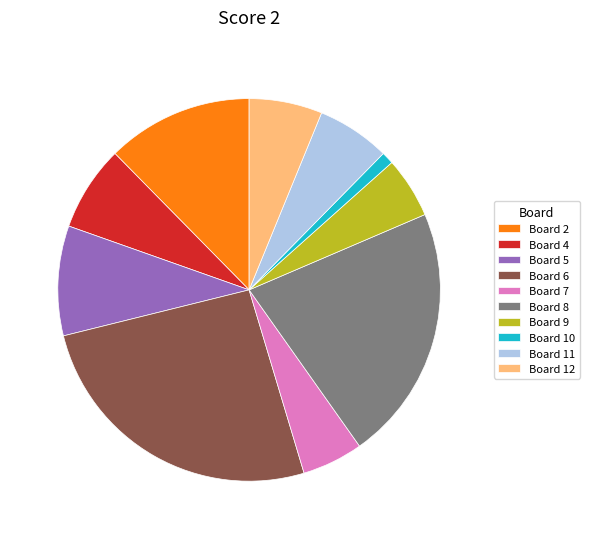

Is it true that Board 5 is 9% of the pie?

True